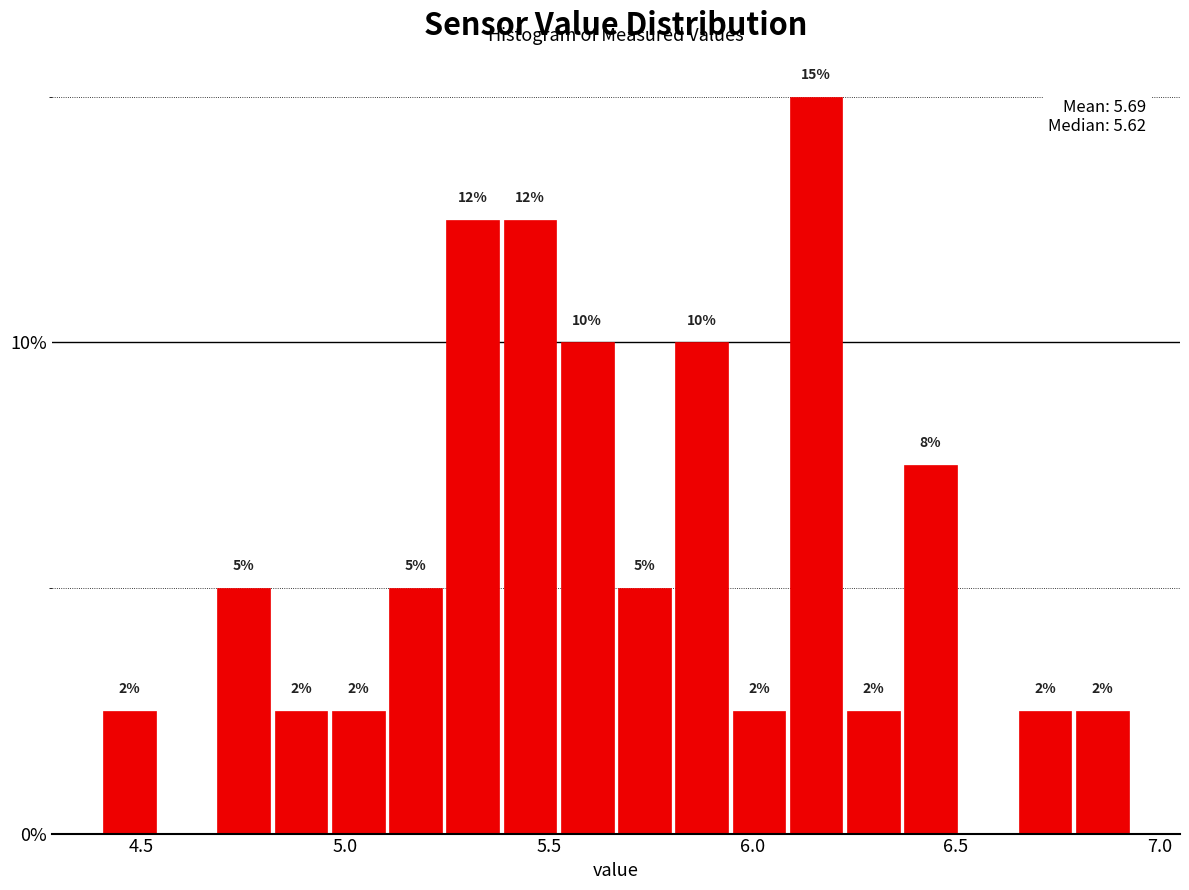

Around what value on the x-axis is the tallest bar? Give the approximate position of its centre, as read against the axis.

6.15